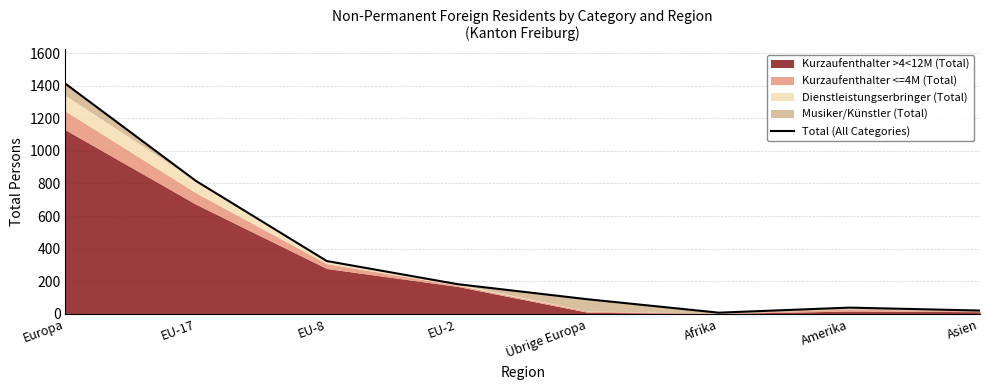

What is the label of the 4th point from the right?

Übrige Europa